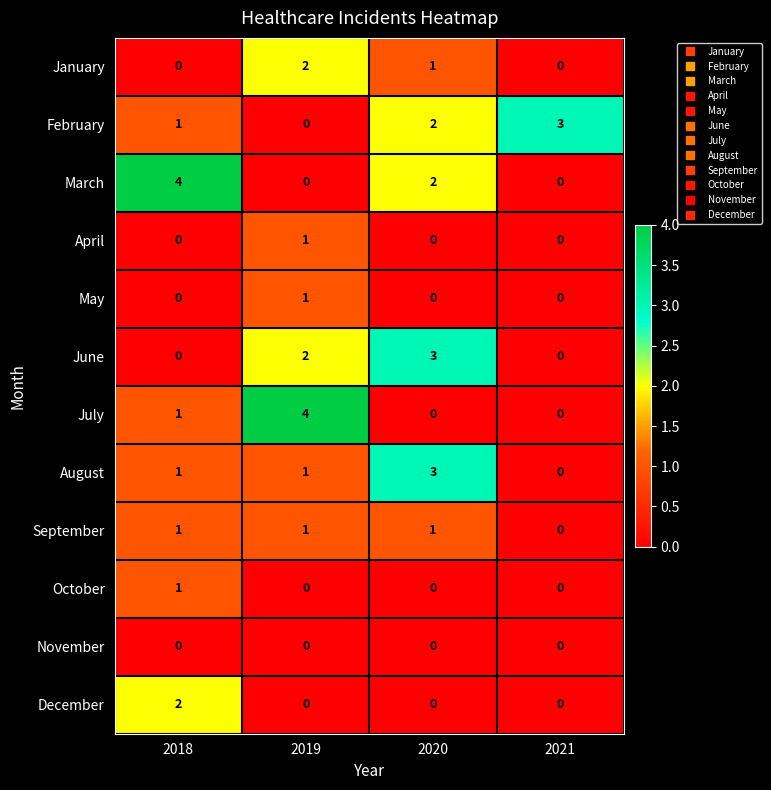

What is the sum of the August values at 2020 and 2018?

4